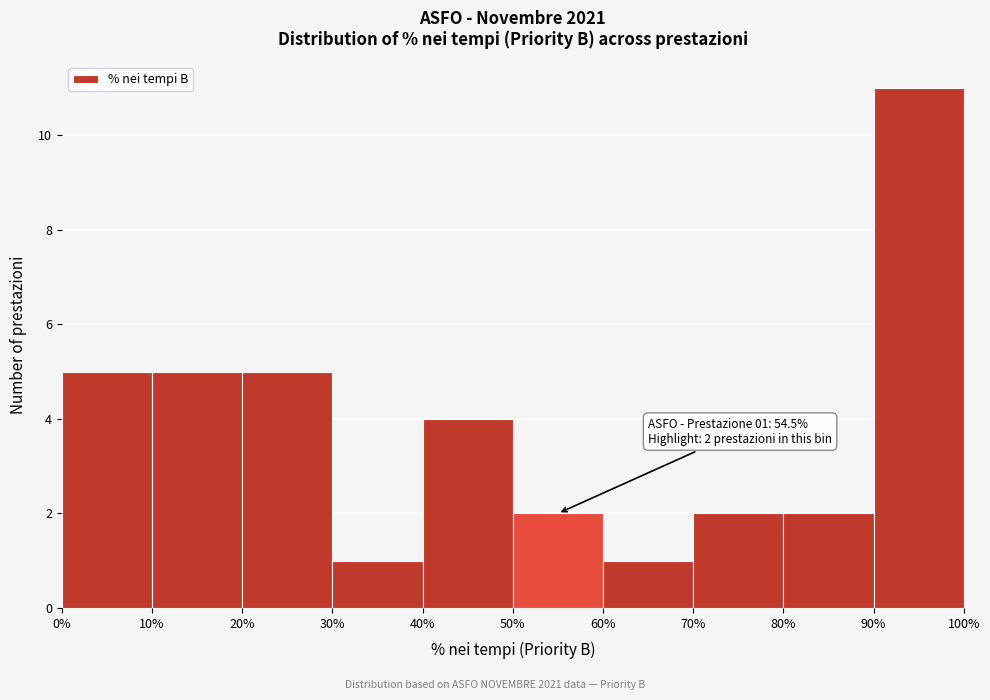

Which range on the x-axis has the tallest bar?

90% to 100%